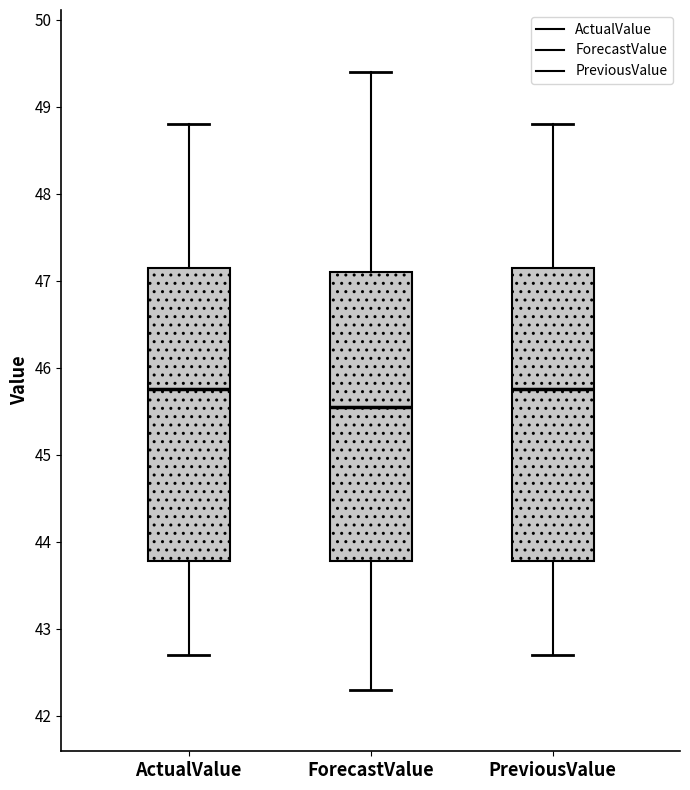

Where is the upper edge of the box for ForecastValue on the y-axis? The values are not printed on the chart, so give them approximately, as read against the axis.

47.1